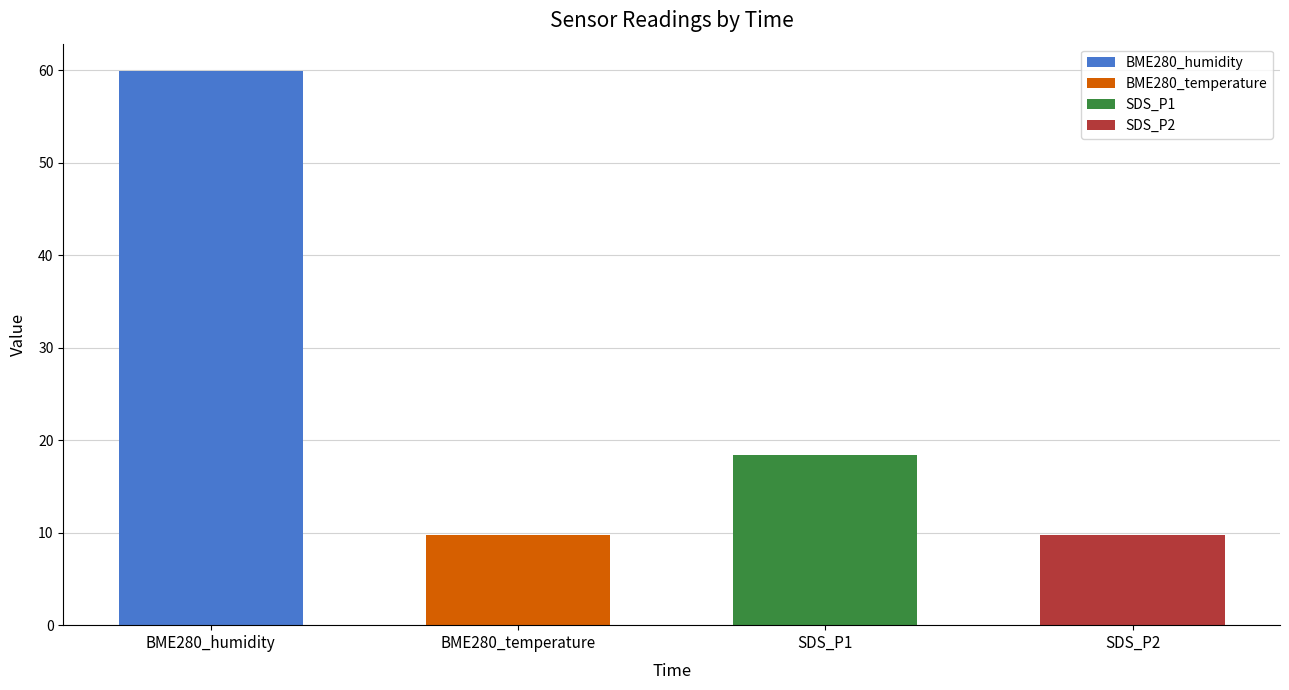

What is the difference between the maximum and minimum values?

50.2